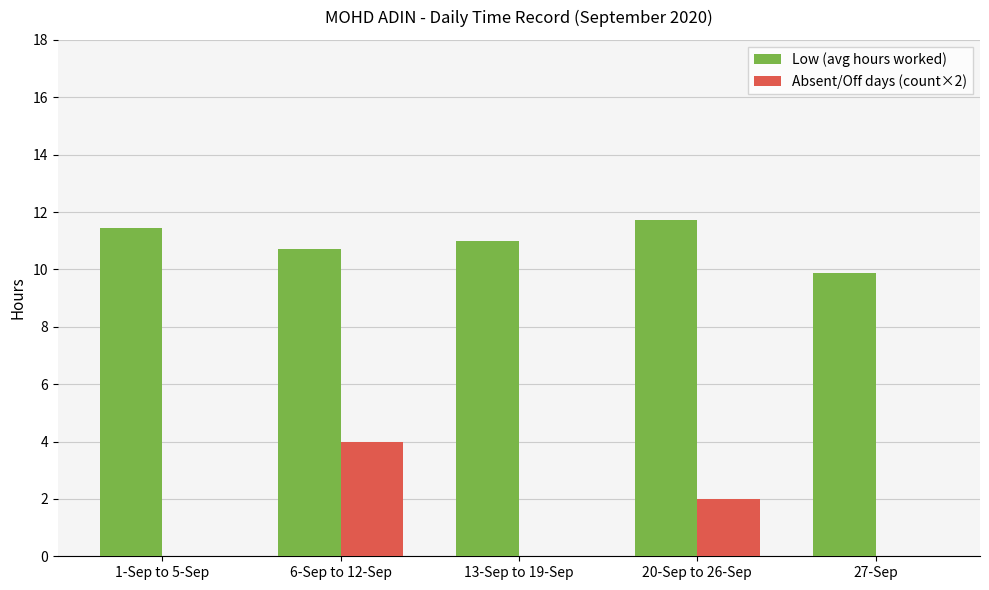

What is the sum of the Low (avg hours worked) values at 27-Sep and 20-Sep to 26-Sep?

21.6